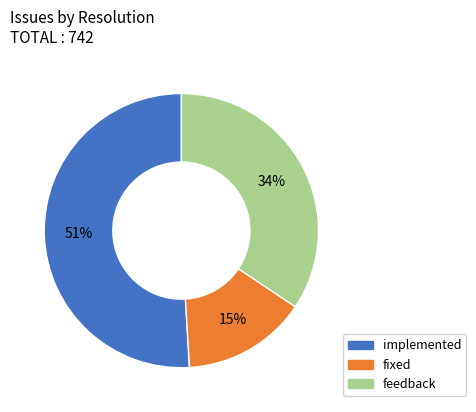

True or false: feedback accounts for 34% of the total.

True